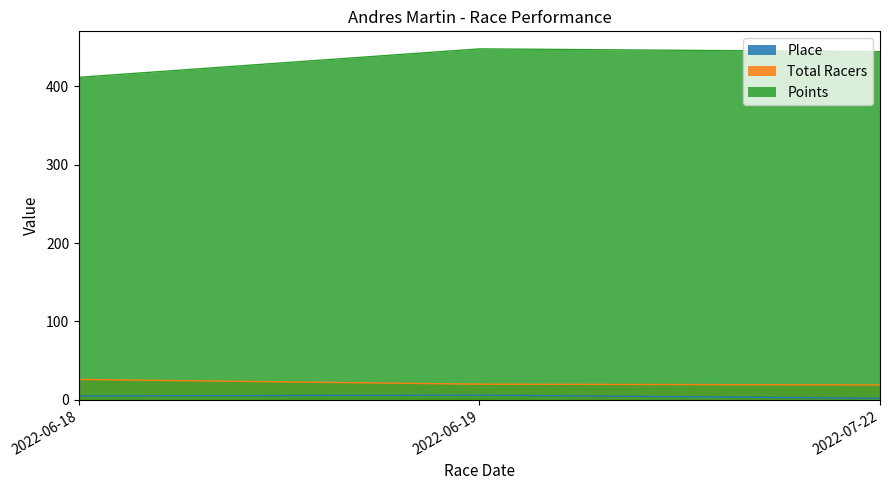

At which label is Place closest to 4?

2022-06-18